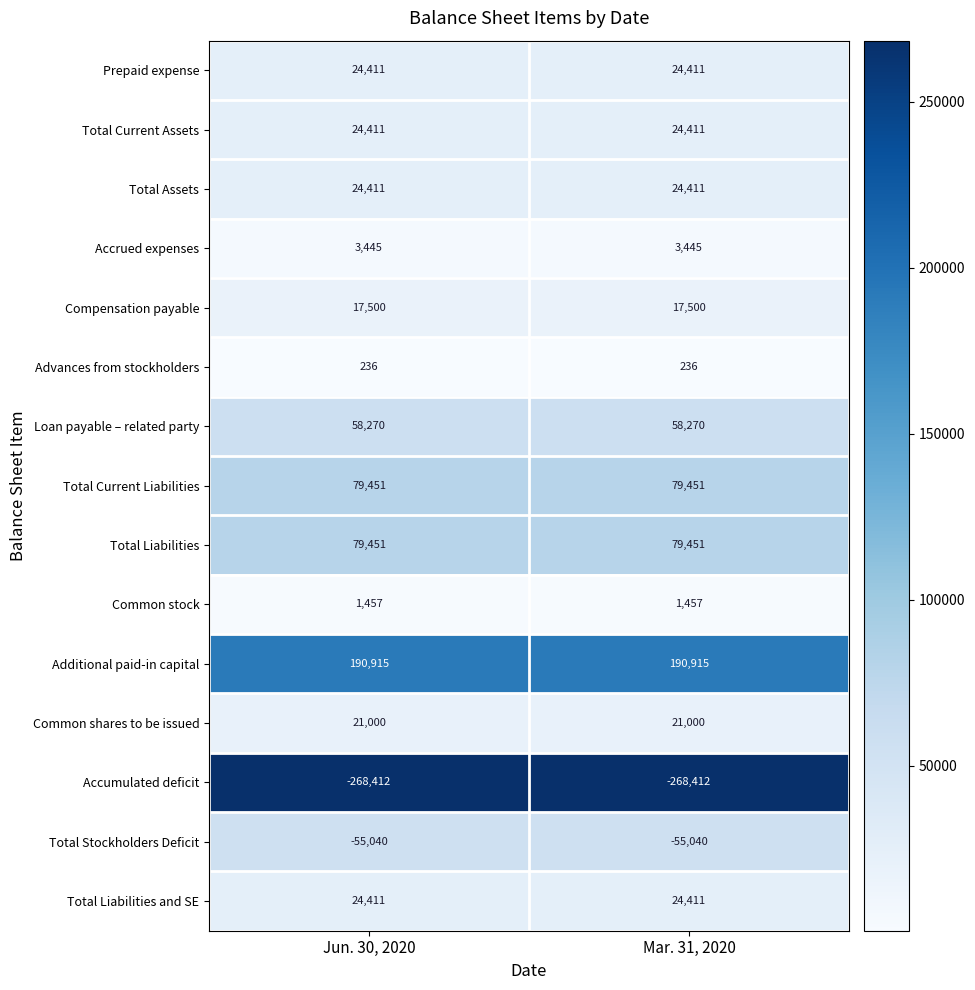

What is the difference between the highest and lowest values at Mar. 31, 2020?

459327